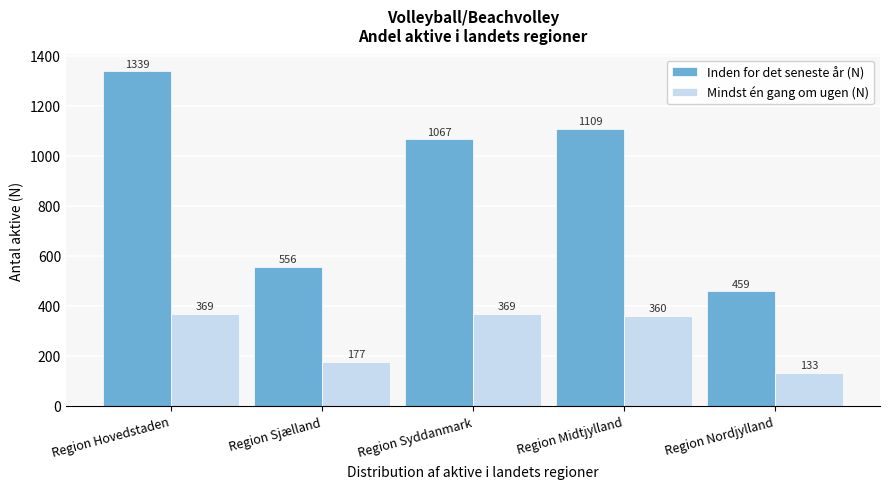

Reading left to right, extract all data points from this chart.

Inden for det seneste år (N): 1339	556	1067	1109	459
Mindst én gang om ugen (N): 369	177	369	360	133